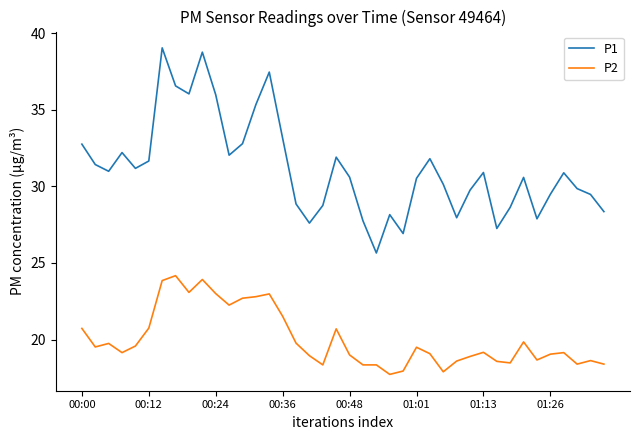

True or false: P2 and P1 cross at least once.

False